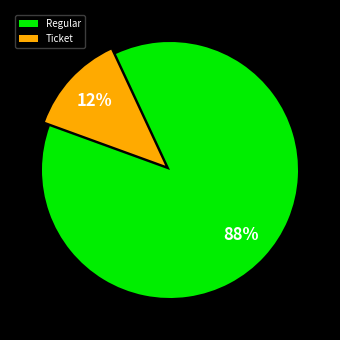

Is the sum of Regular and Ticket greater than half?

Yes